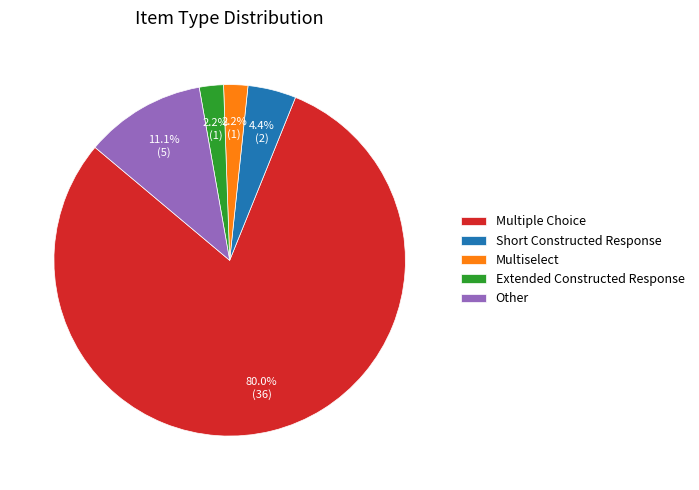

What percentage is the Extended Constructed Response slice, to the nearest percent?

2%